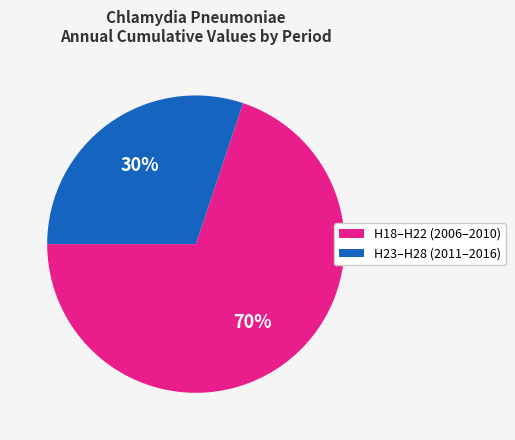

To the nearest percent, what is the difference between the largest and smallest slice percentages?

40%